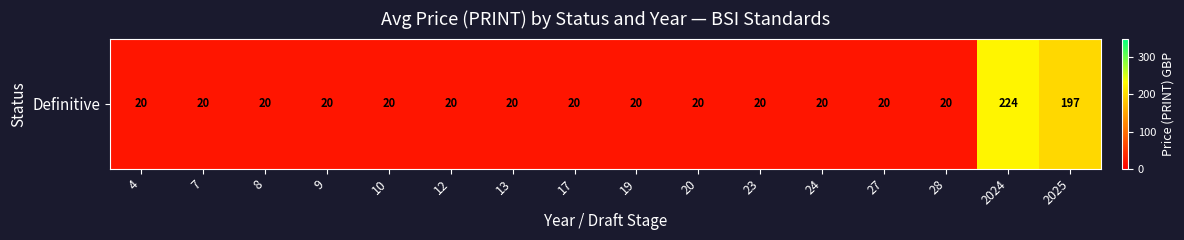

The chart shows a value of 20.0 at 24. True or false?

True